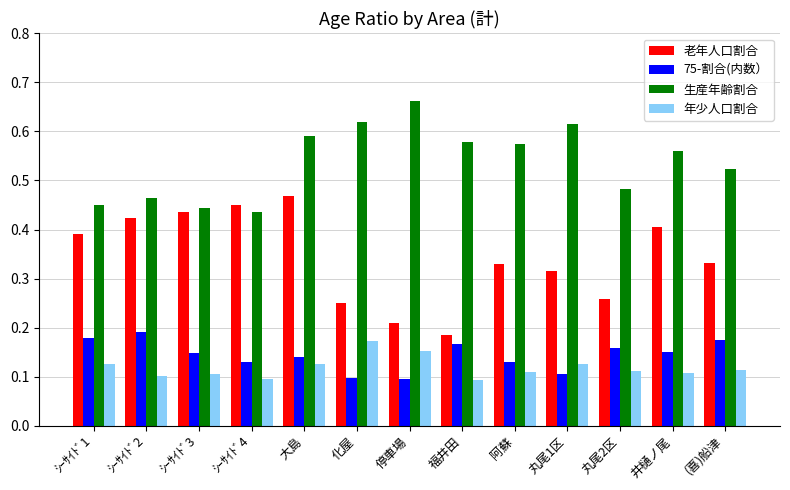

At how many categories does at least one series exceed 0?

13